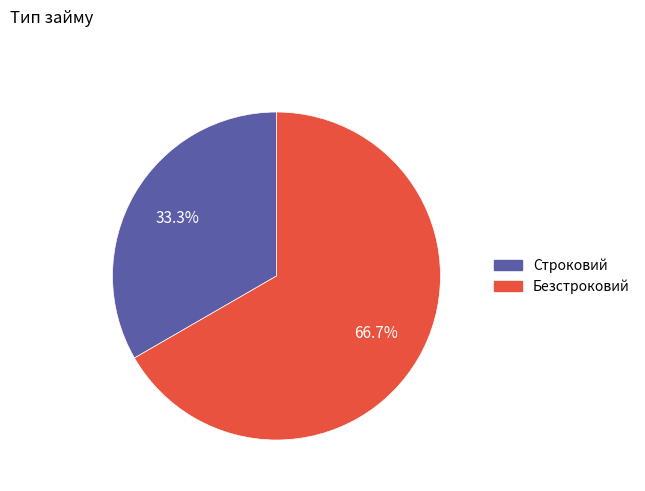

To the nearest percent, what is the difference between the Строковий and Безстроковий slice percentages?

33%